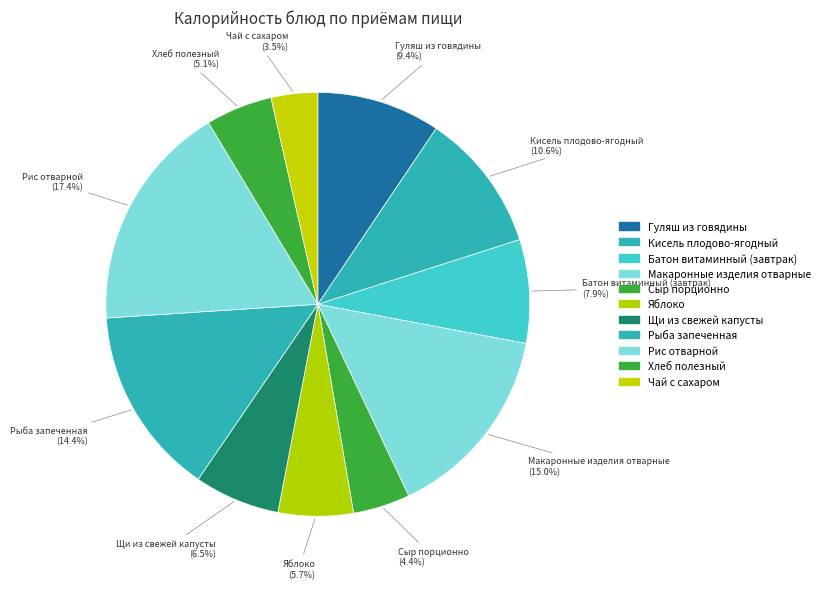

Count the number of slices in the pie.

11